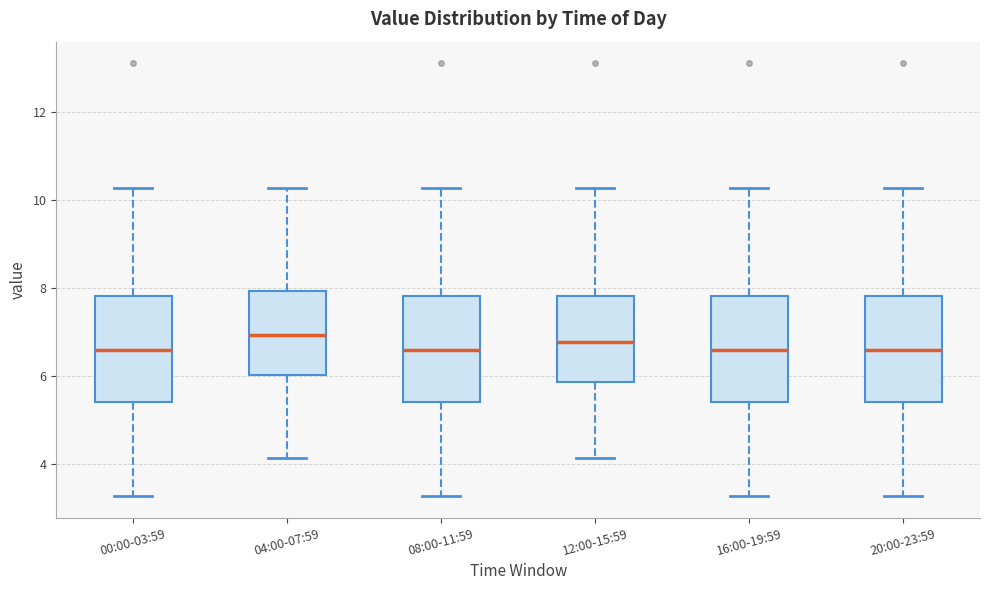

Where does the median line of the box for 20:00-23:59 sit on the y-axis? The values are not printed on the chart, so give them approximately, as read against the axis.

6.6